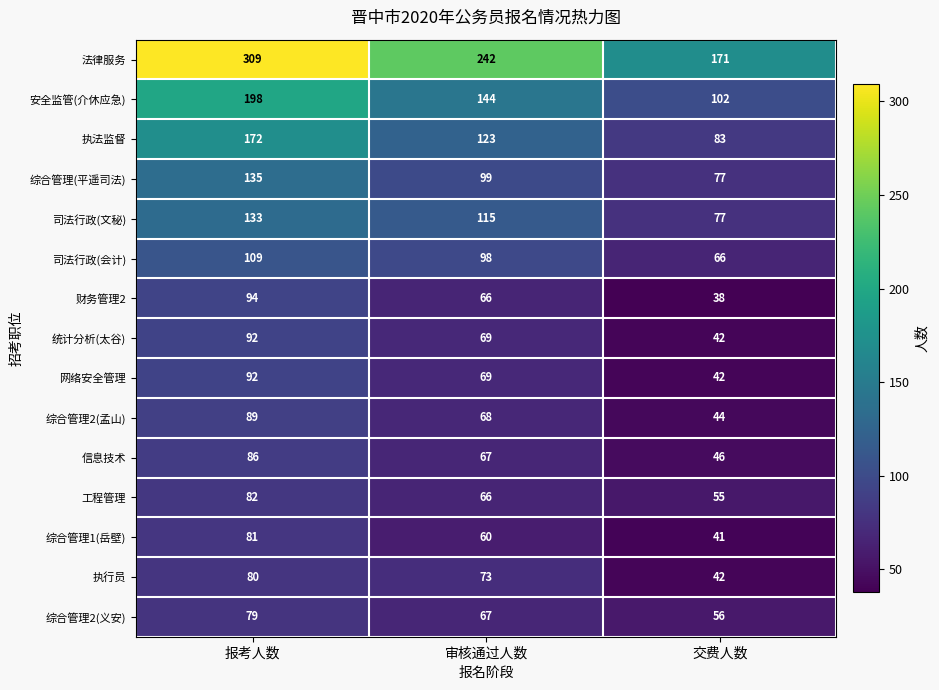

At how many categories does at least one series exceed 193?

2